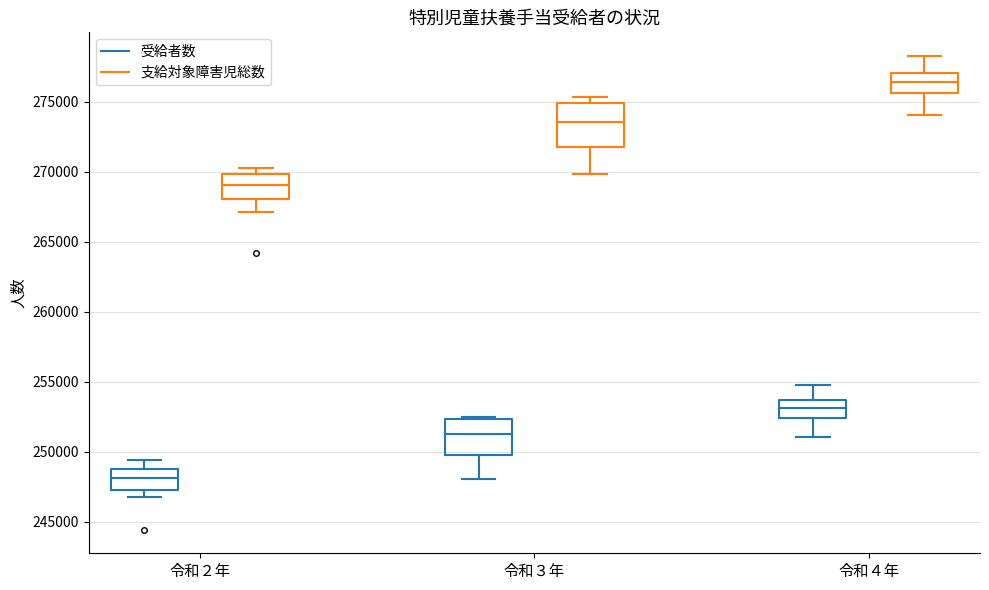

Which box is the tallest, from its lower edge to its upper edge?

令和３年 (支給対象障害児総数)